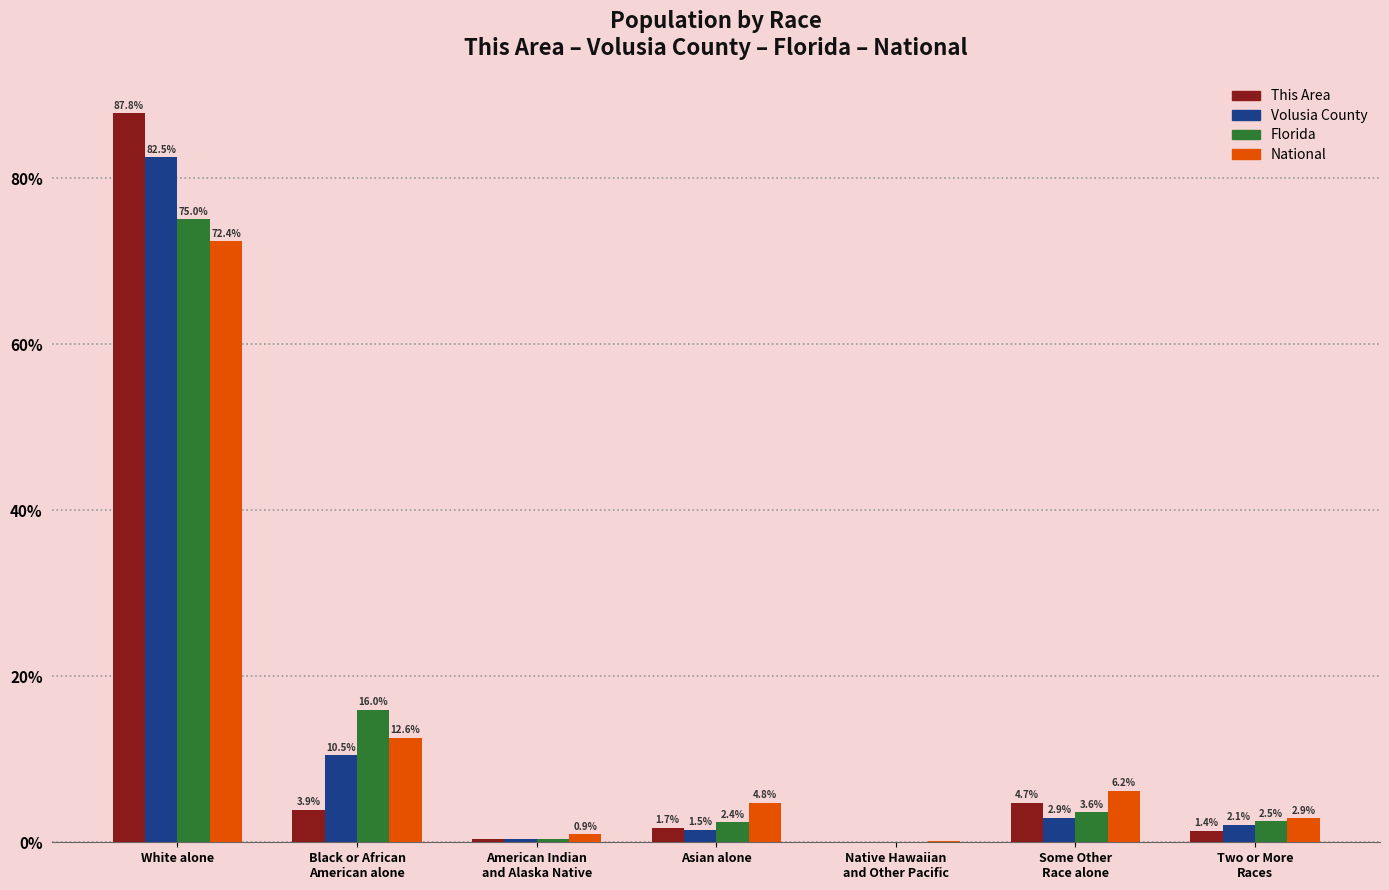

What is the sum of all Florida values?

100.0